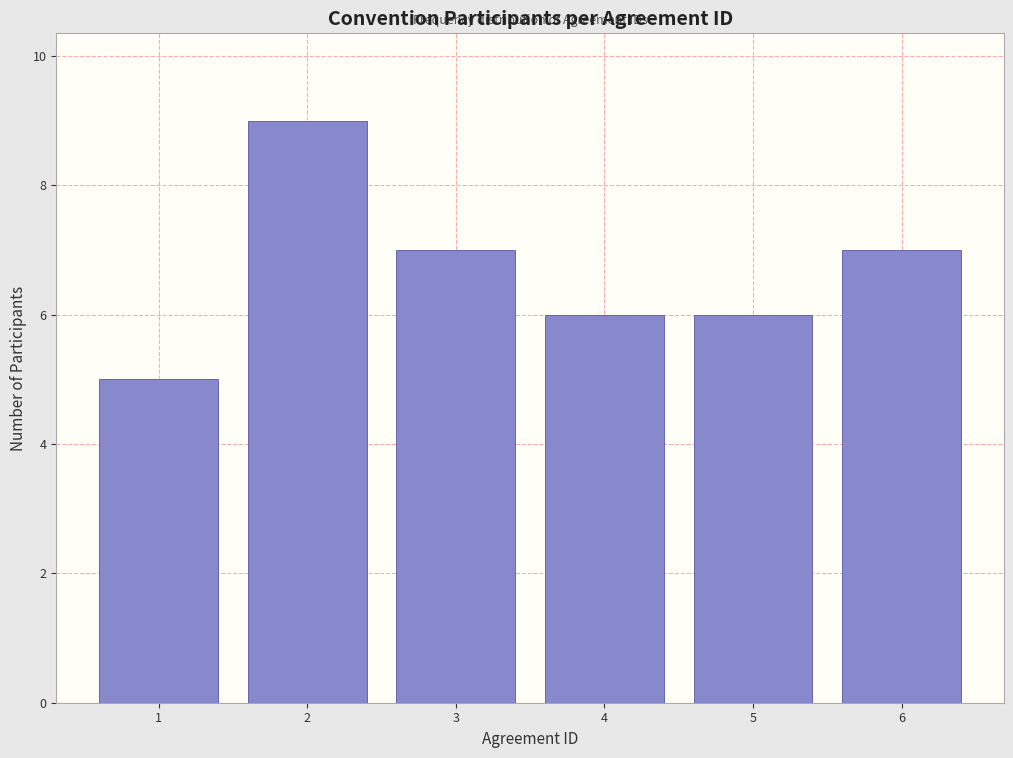

Reading left to right, transcribe all the data shown in this chart.

5	9	7	6	6	7